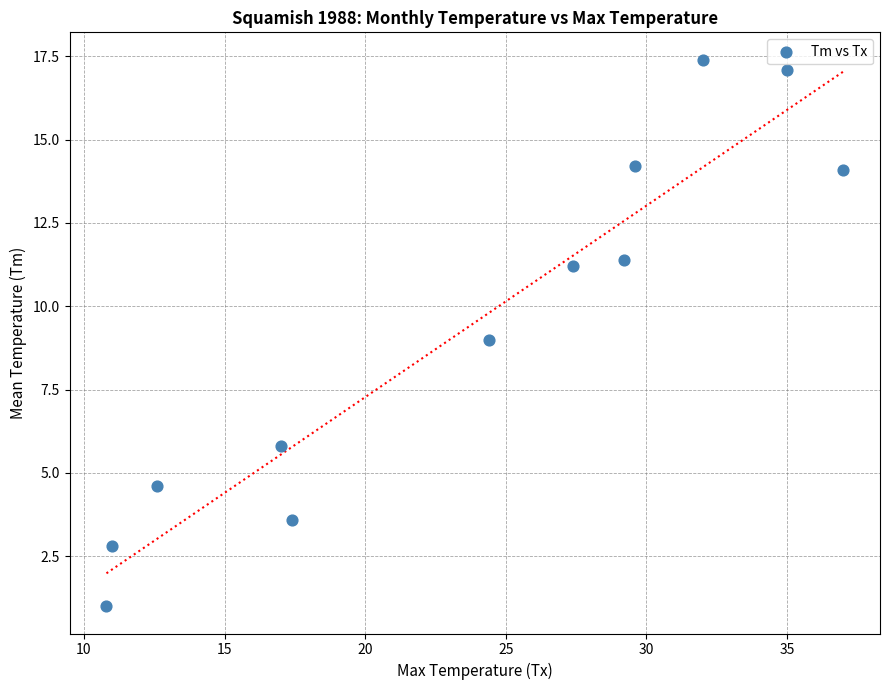

What is the range of X values (max minus min)?

26.2